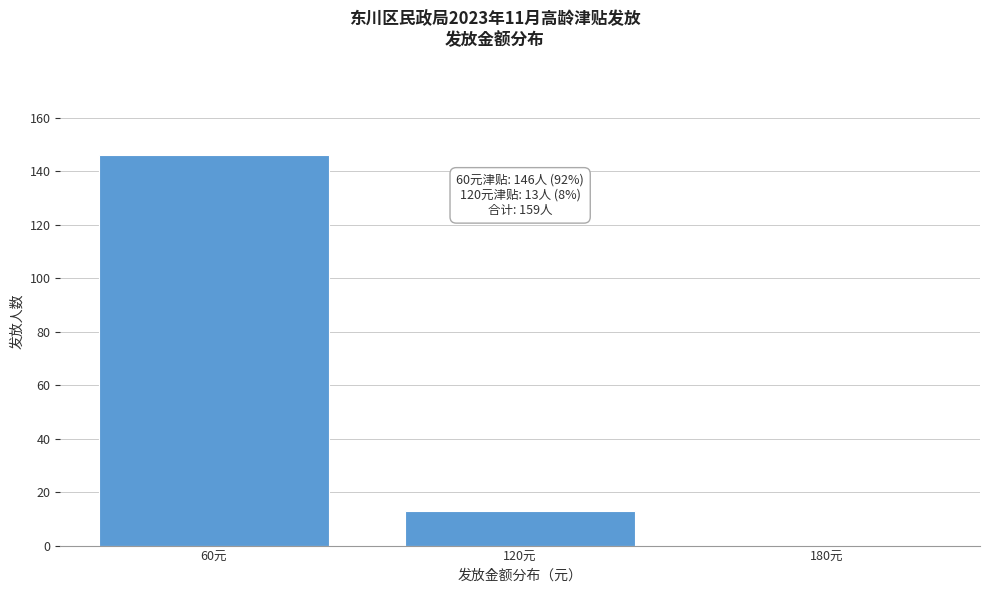

Reading left to right, list all the values displayed in this chart.

60元=146	120元=13	180元=0